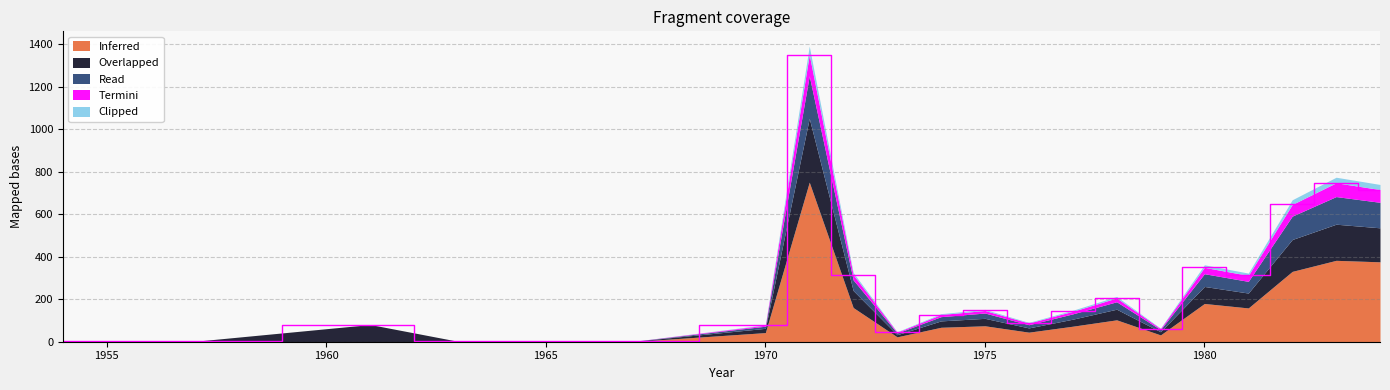

Does the chart have visible grid lines?

Yes